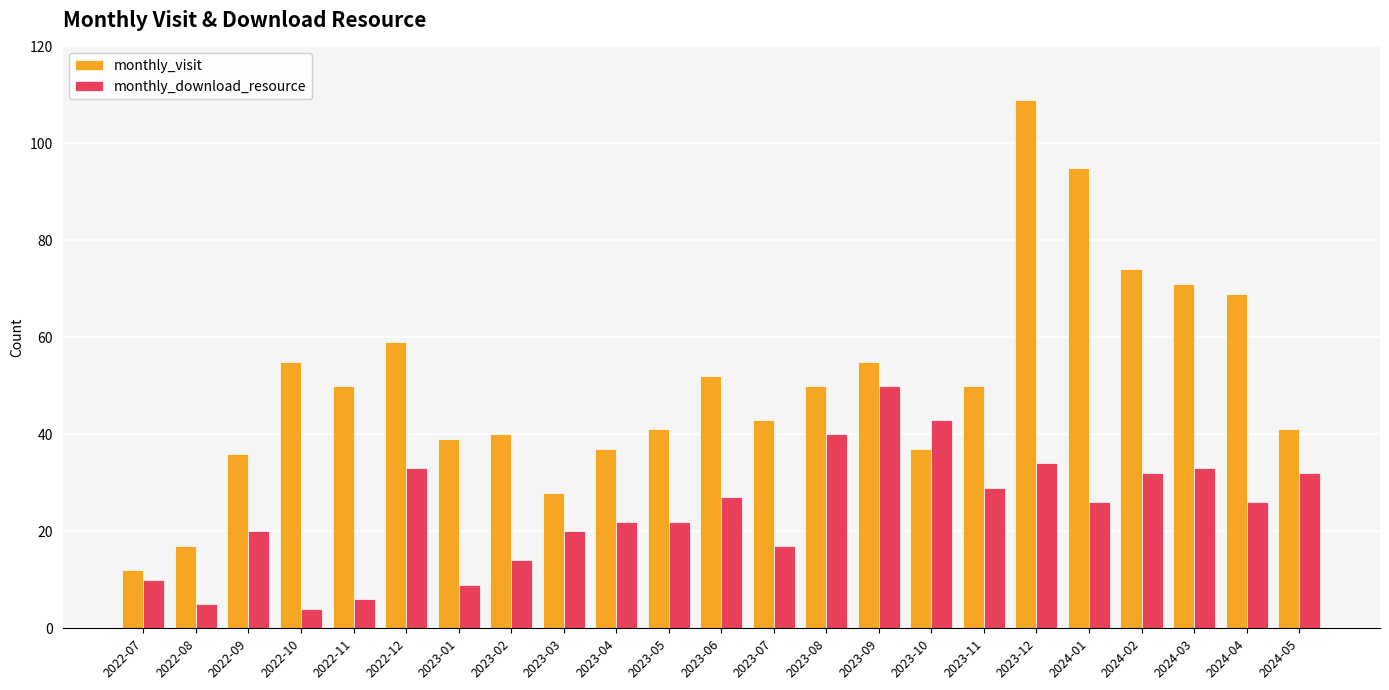

What is the label of the 3rd bar from the left?

2022-09